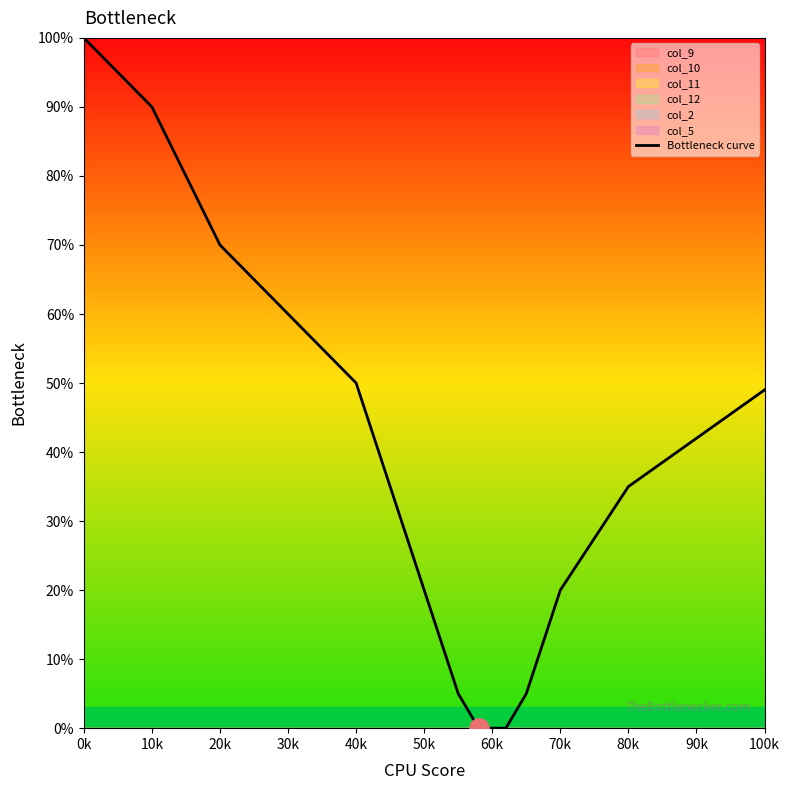

What is the sum of all values?

546